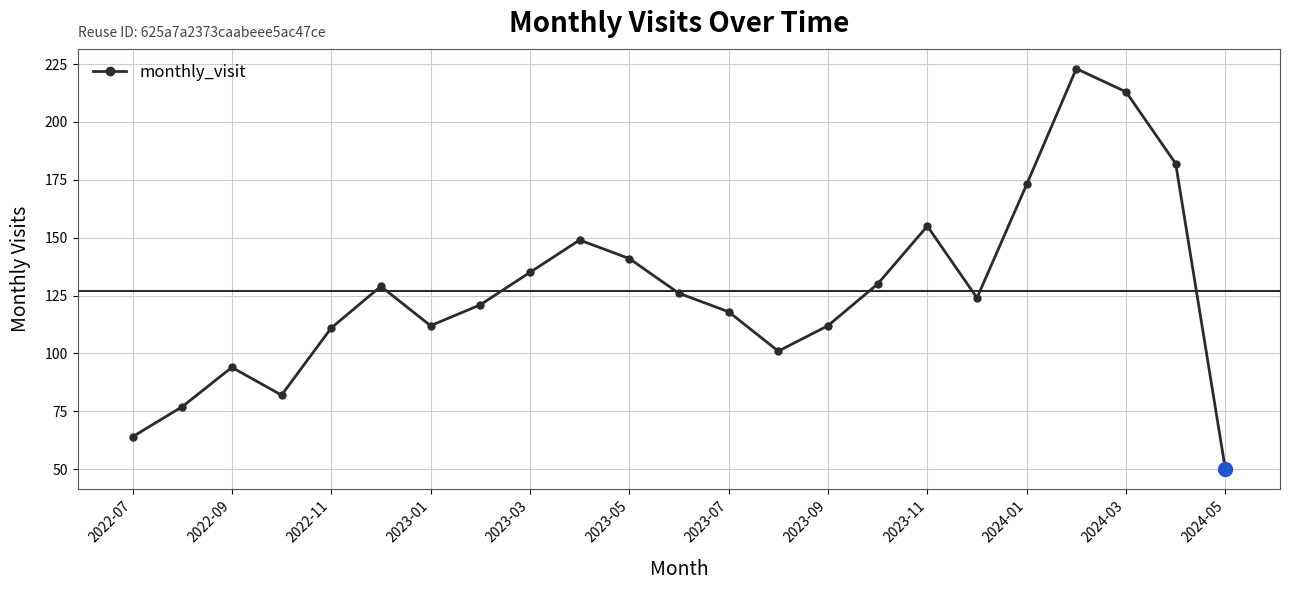

What is the value of the 15th point from the left?

112